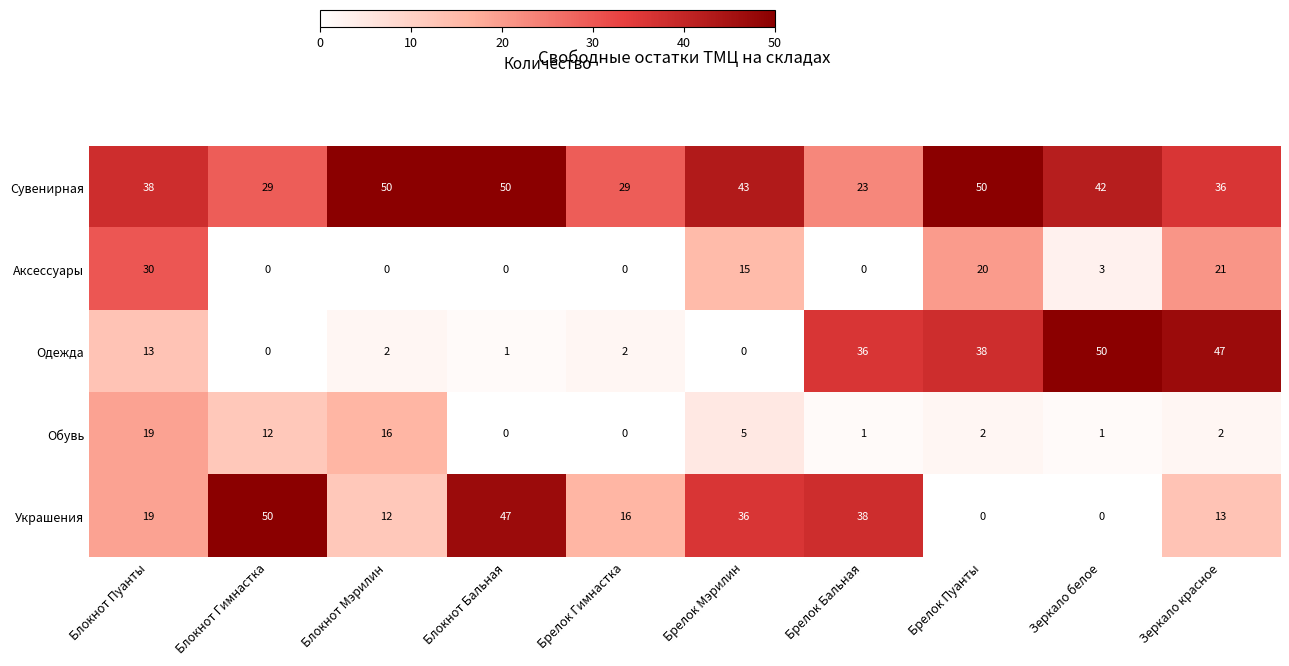

At how many categories does at least one series exceed 12?

10